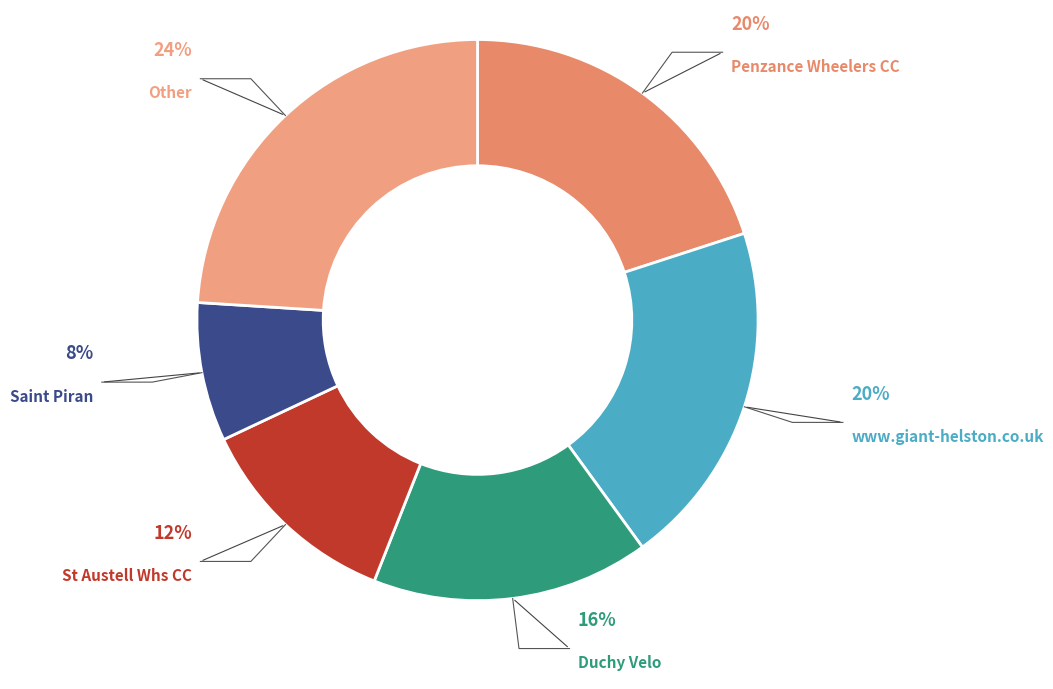

Is there a majority slice in this chart?

No